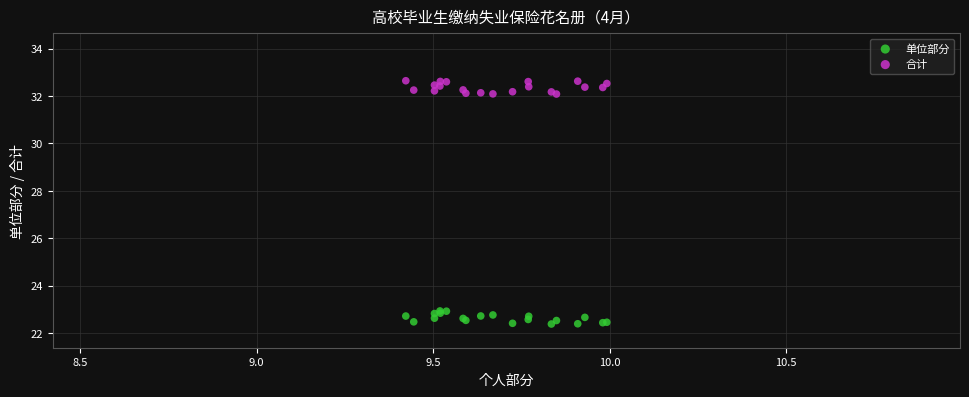

What are all the series names shown in the legend?

单位部分, 合计